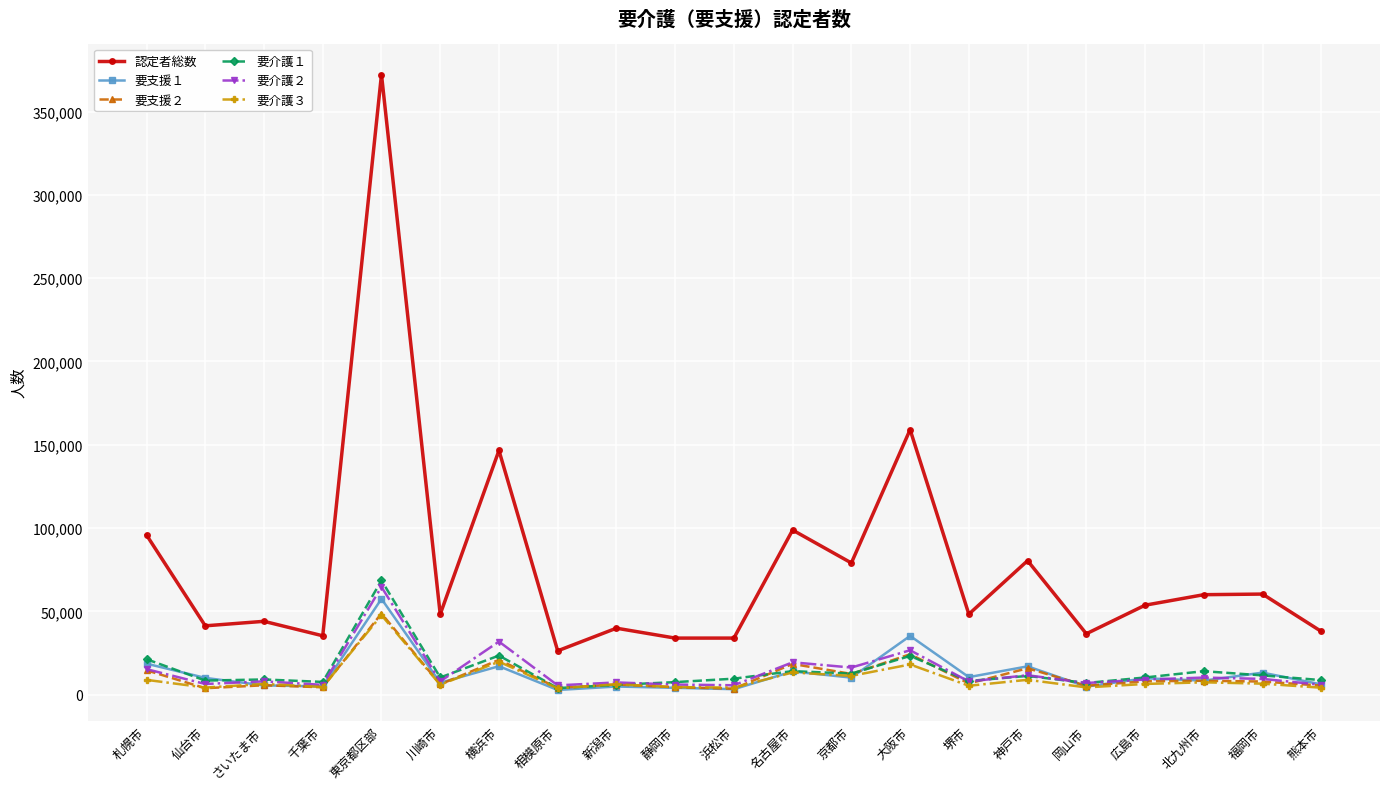

True or false: 要介護３ and 認定者総数 intersect in this chart.

False